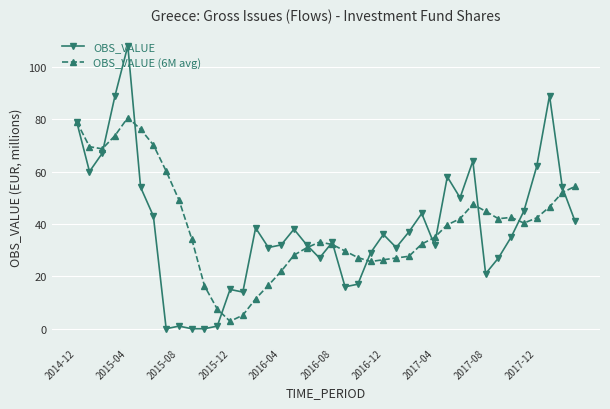

Which series has the largest range (max minus min)?

OBS_VALUE